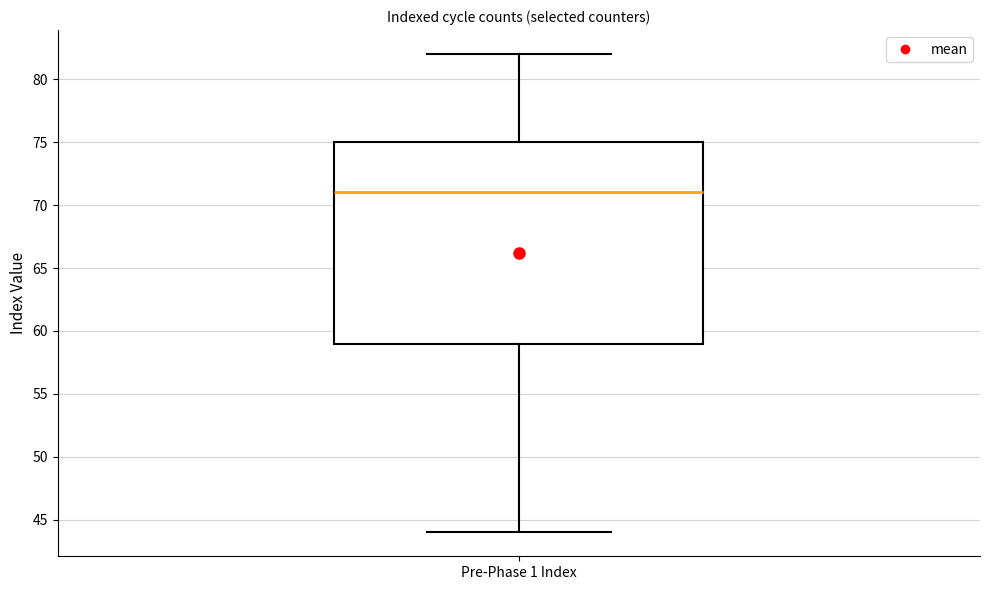

Transcribe this box plot: give where the median line is, the range the box spans, and where the two whiskers end, as read against the y-axis. The values are not printed on the chart, so give them approximately, as read against the axis.

median 71, box 59 to 75, whiskers 44 to 82